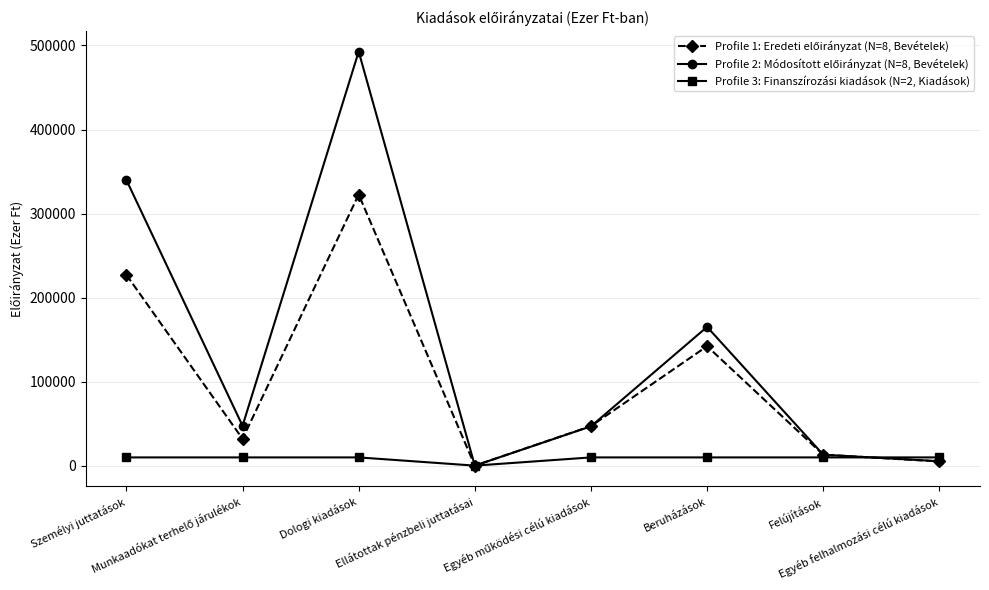

At how many categories does at least one series exceed 283417?

2